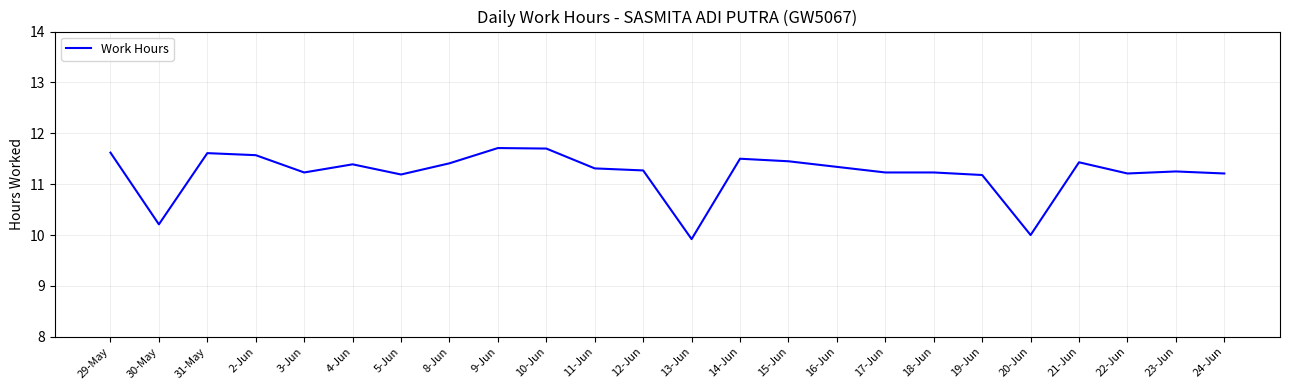

How many values are between 11 and 12?

21